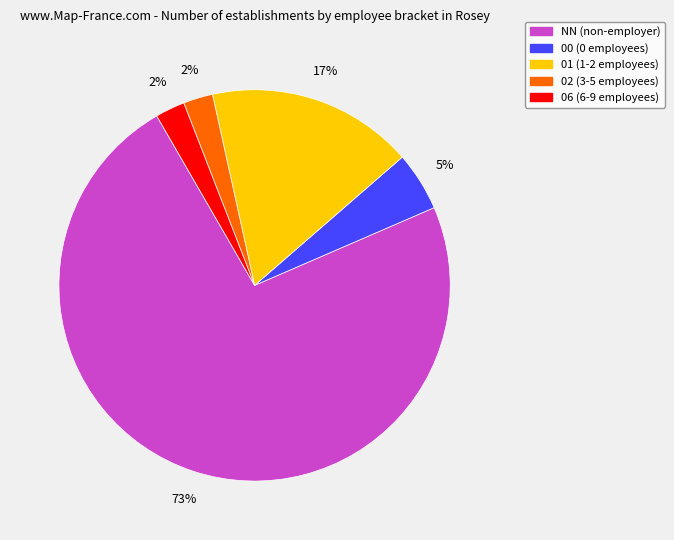

Combined, do 01 and 06 account for over 50%?

No